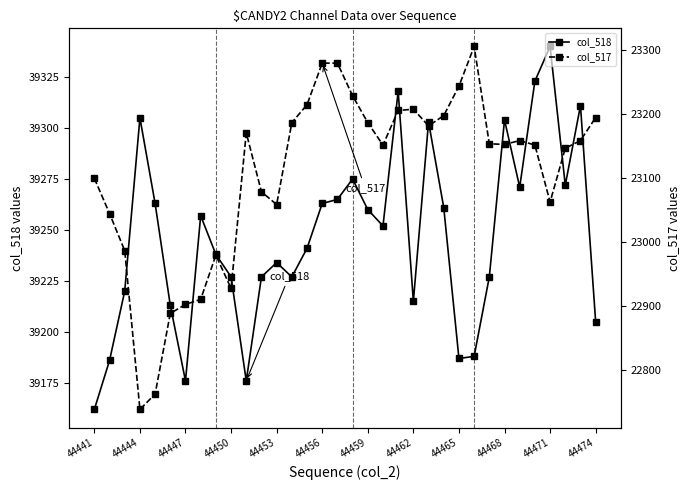

How many interior local valleys does the col_518 series have?

8